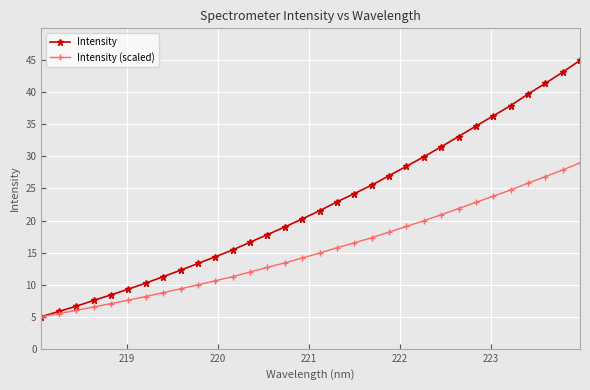

What is the value of the Intensity point at the 32nd from the left?

45.0